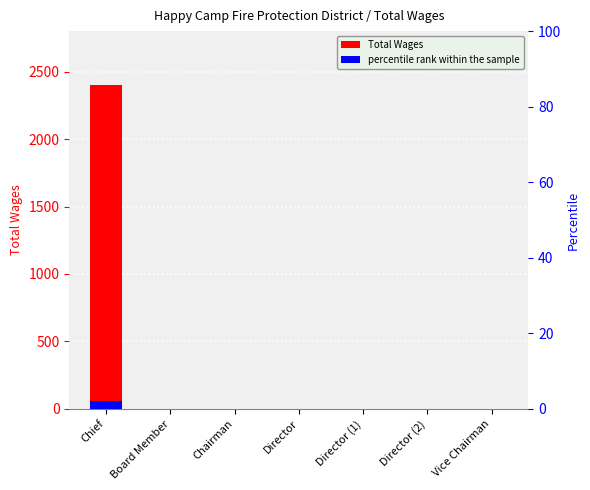

How many values exceed 0?

1